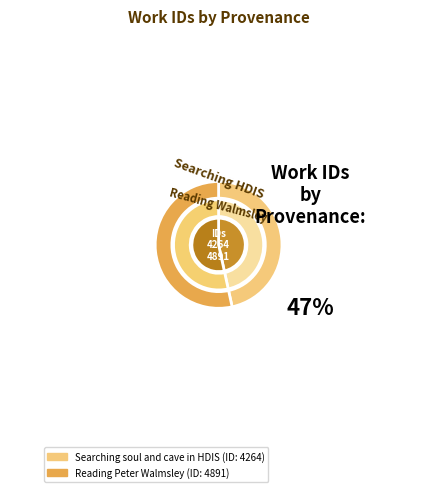

Rank the categories by value from highest to lowest.

Reading Peter Walmsley, Searching soul and cave in HDIS